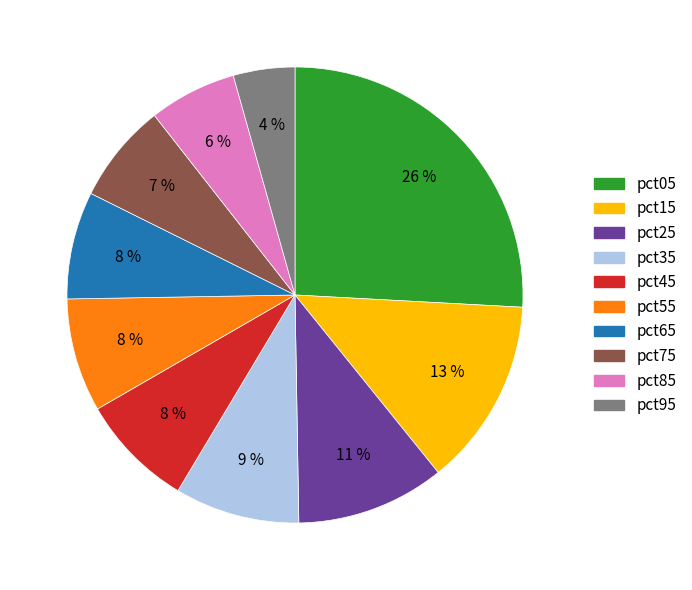

Is the sum of pct55 and pct75 greater than half?

No